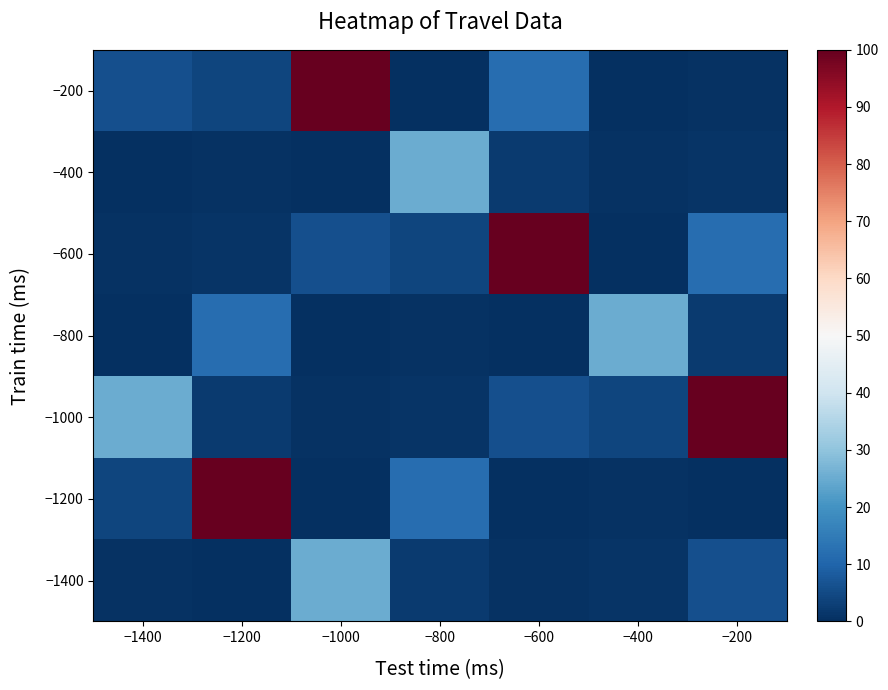

At which category is the sum across all series the highest?

−1000